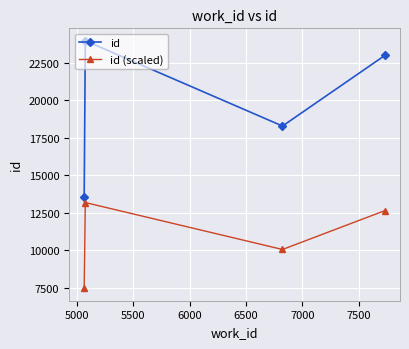

Which series has the largest total across all categories?

id